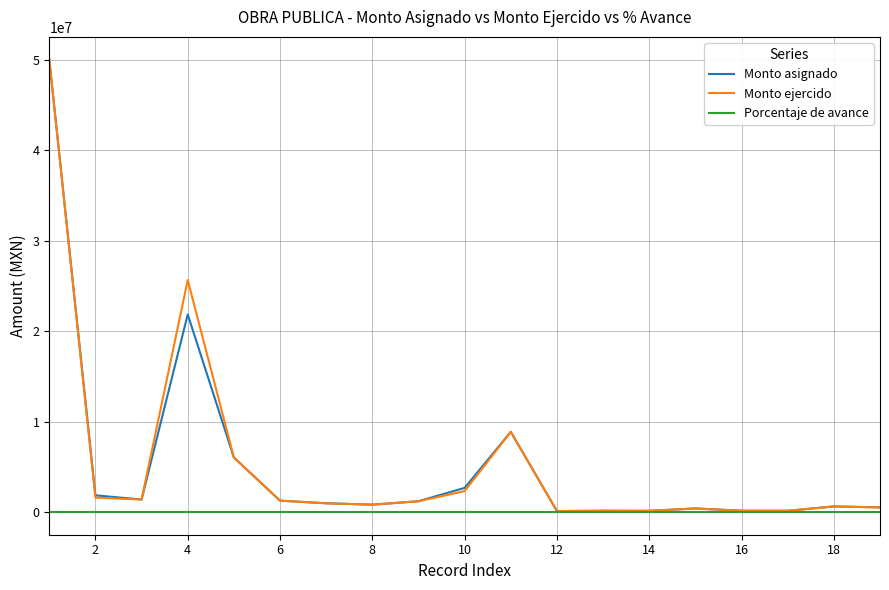

What is the sum of all Monto asignado values?

99216719.1